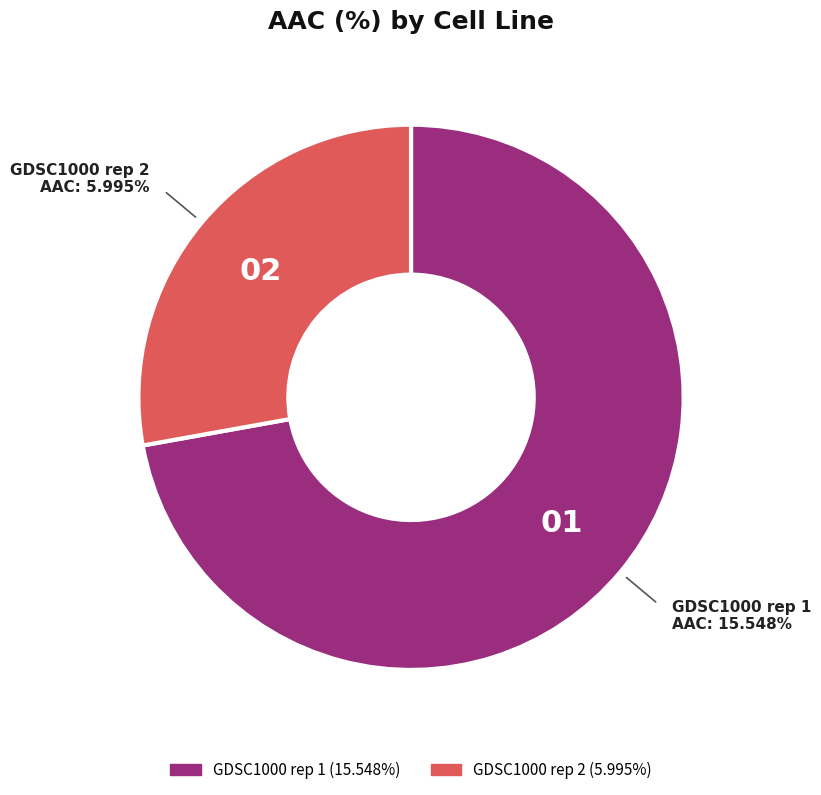

How many slices are in this pie chart?

2